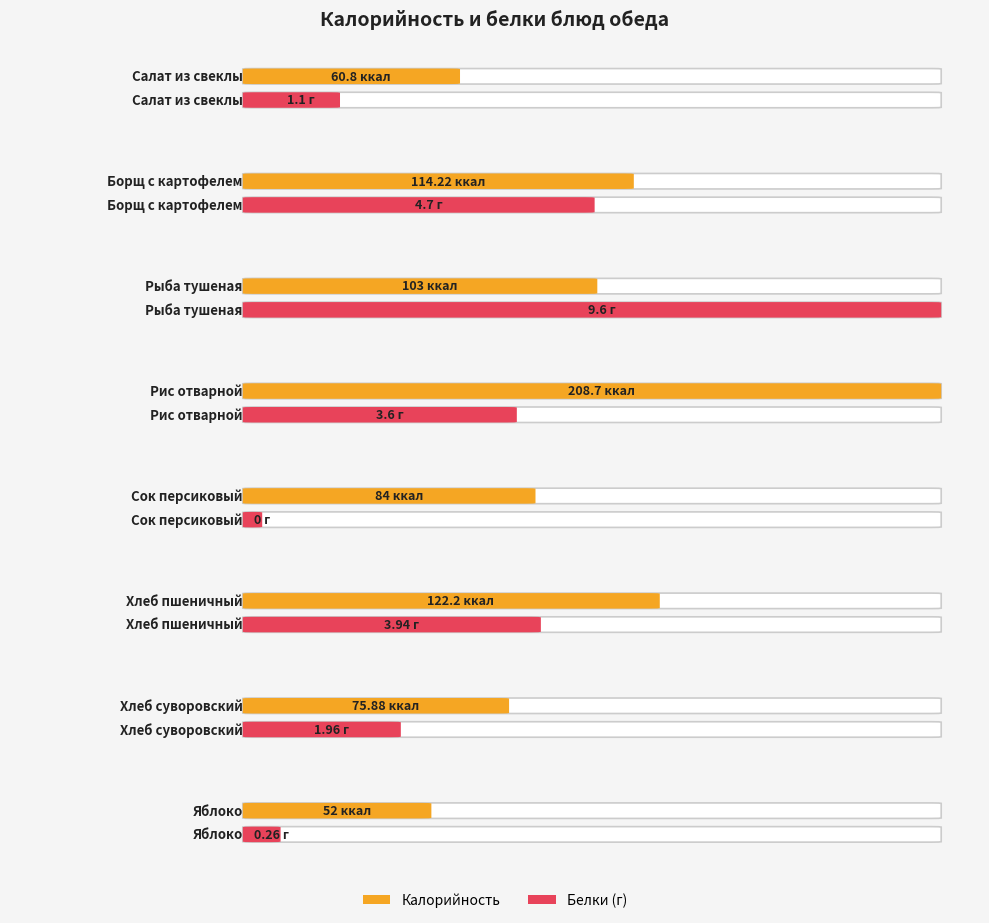

Rank the series by their average value, from lowest to highest.

Белки, Калорийность